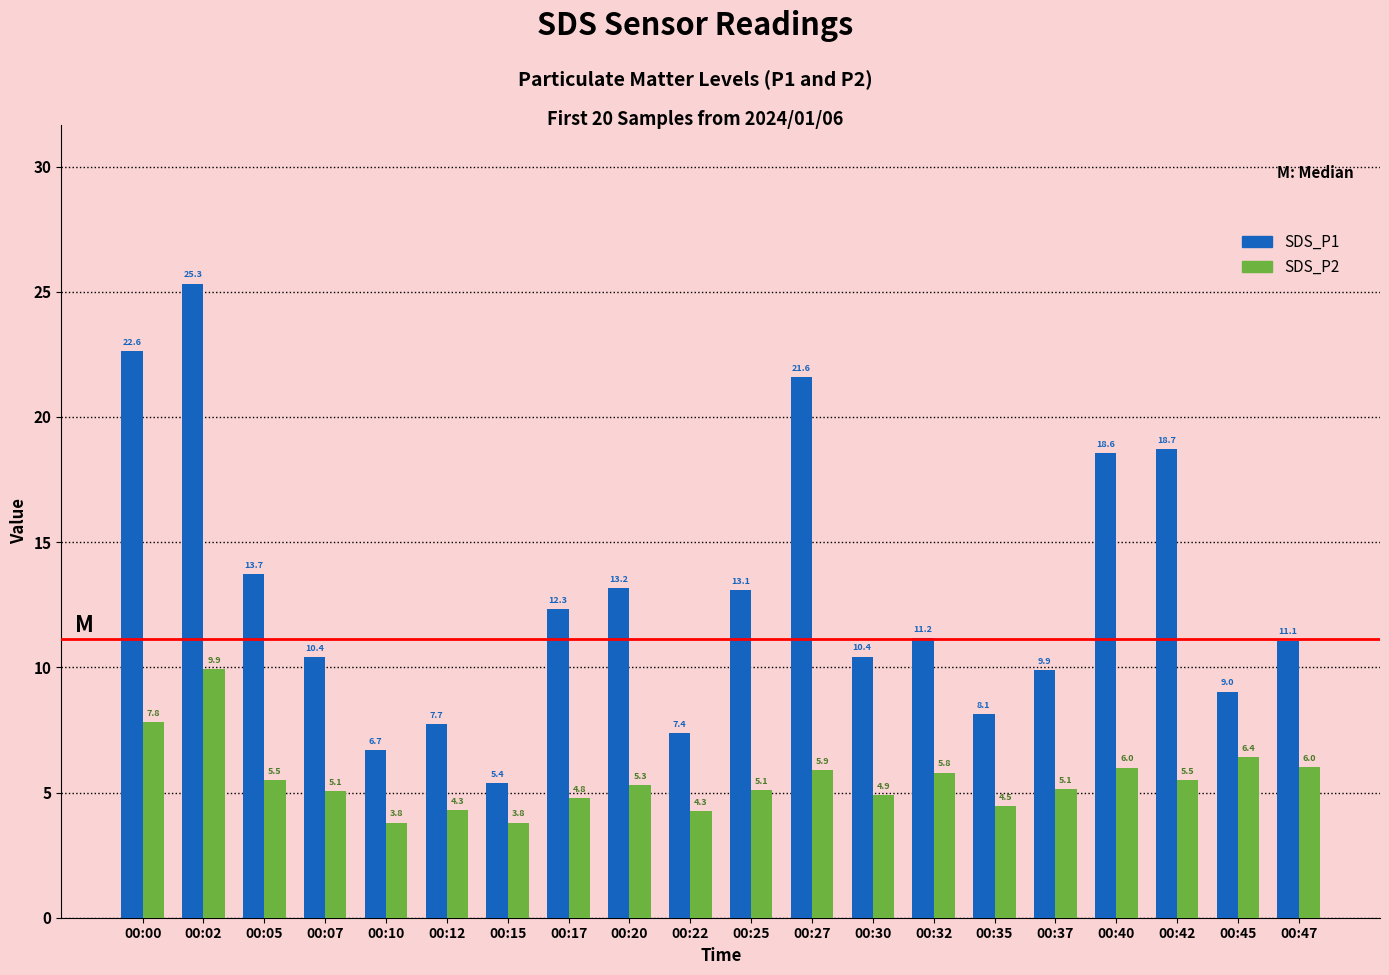

Rank the series at 00:15 from highest to lowest value.

SDS_P1, SDS_P2